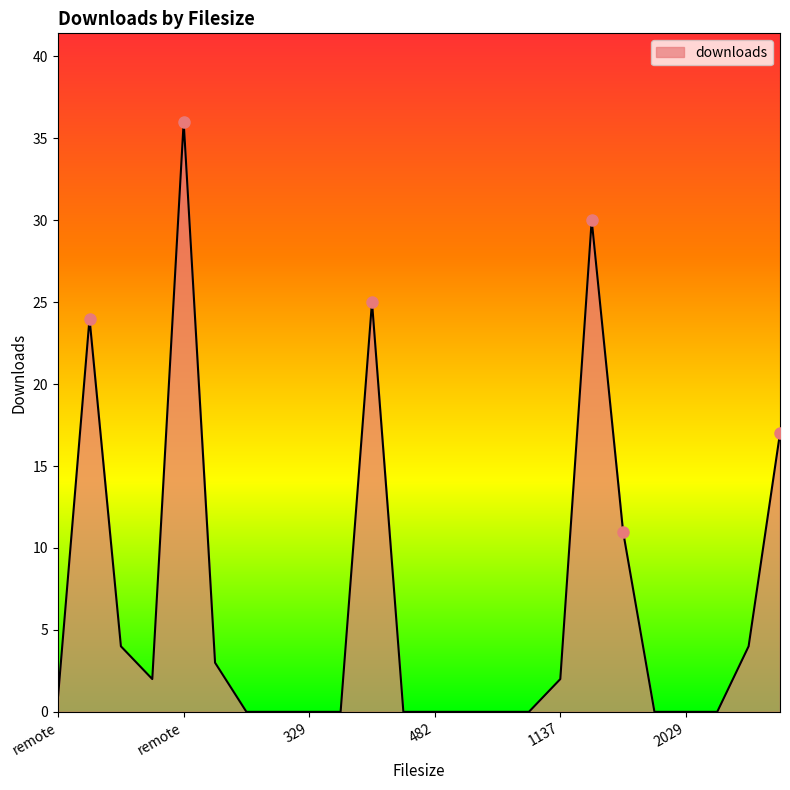

What is the difference between the maximum and minimum values?

36